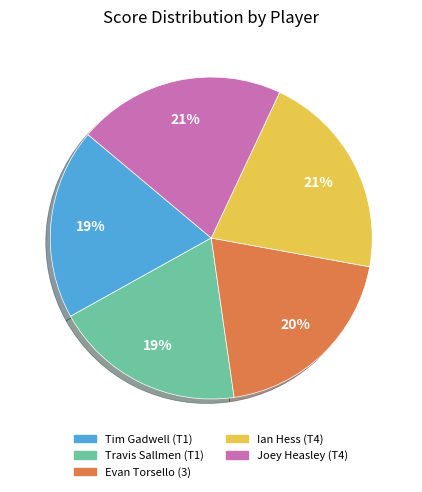

Is Travis Sallmen (T1) the majority of the pie?

No